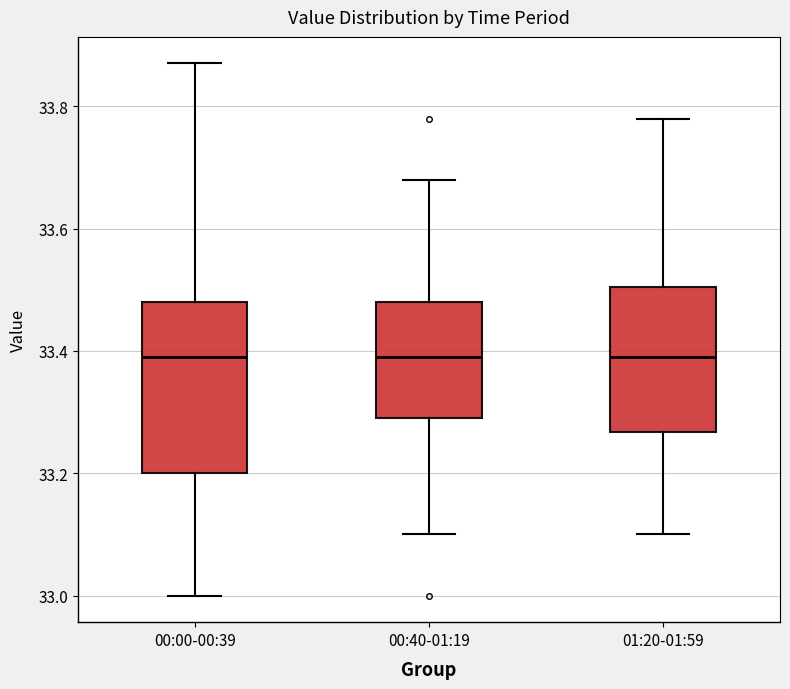

Where does the upper whisker of the box for 01:20-01:59 end on the y-axis? The values are not printed on the chart, so give them approximately, as read against the axis.

33.78